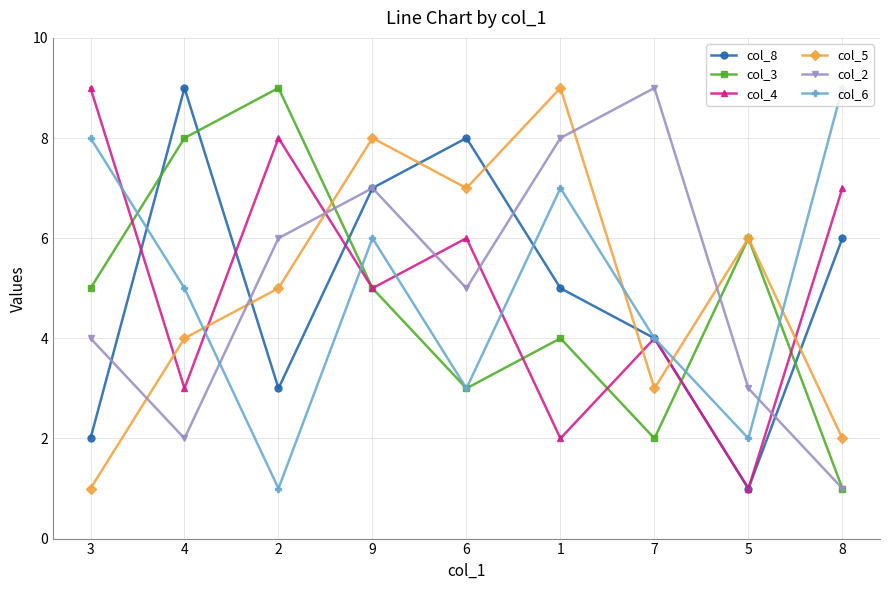

Does the chart have visible grid lines?

Yes